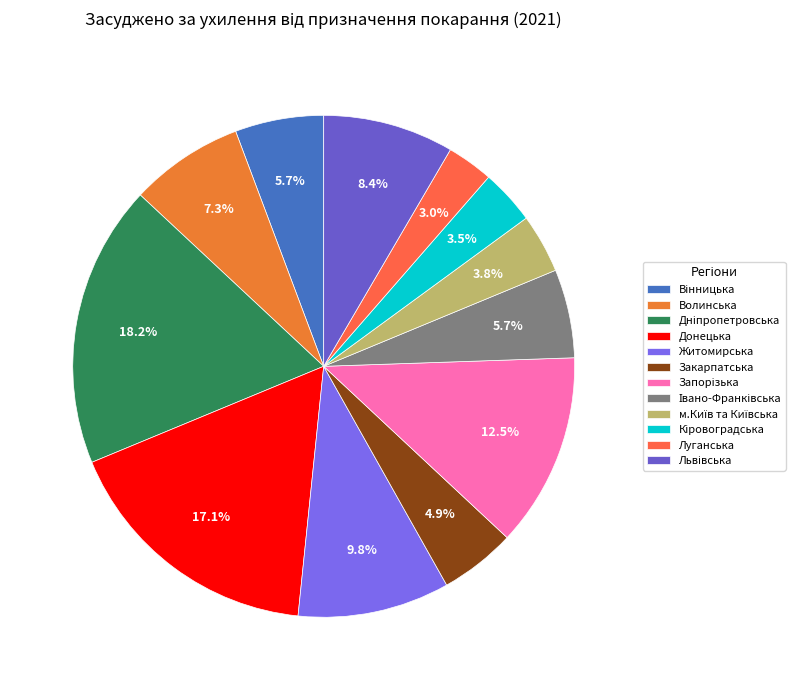

How much of the chart is everything except Волинська?

92.7%